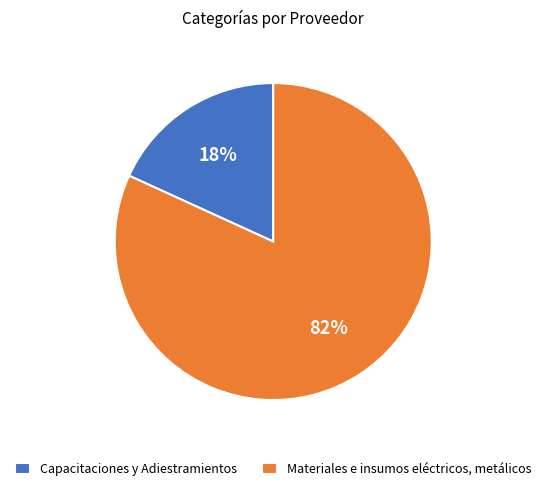

Combined, do Materiales e insumos eléctricos, metálicos and Capacitaciones y Adiestramientos account for over 50%?

Yes